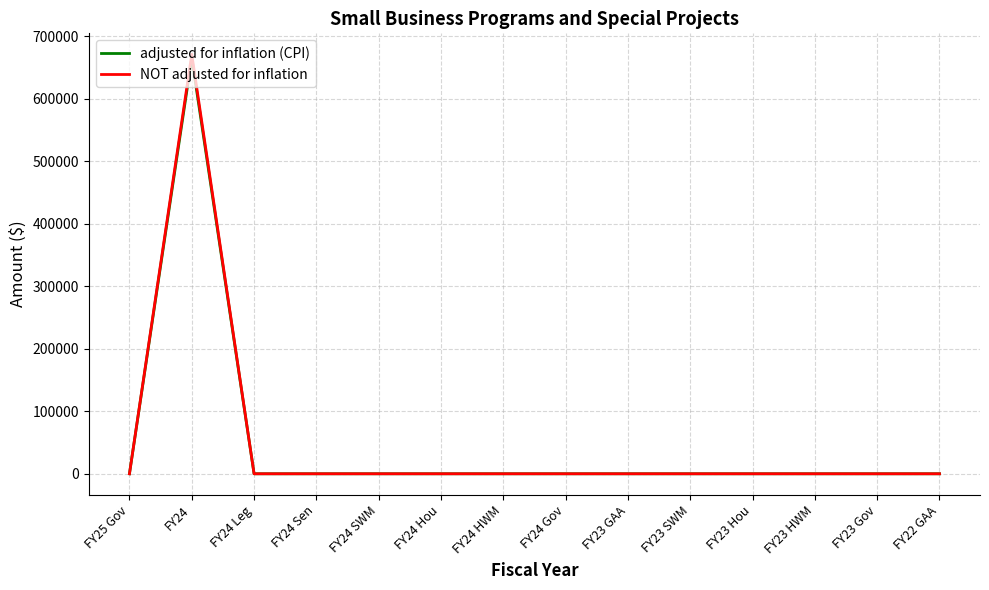

What is the average value of the adjusted for inflation (CPI) series?

47498